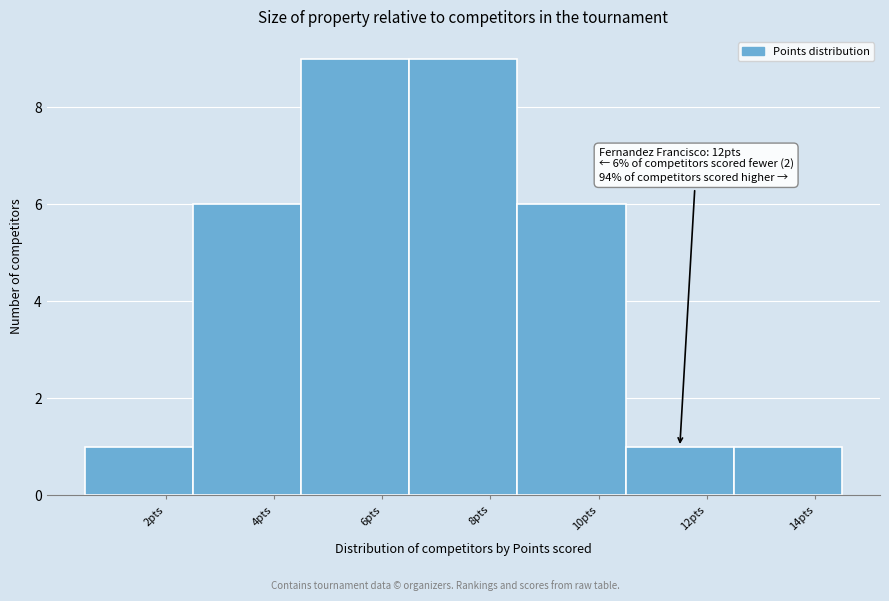

Reading right to left, what are all the values shown in this chart?

1	1	6	9	9	6	1